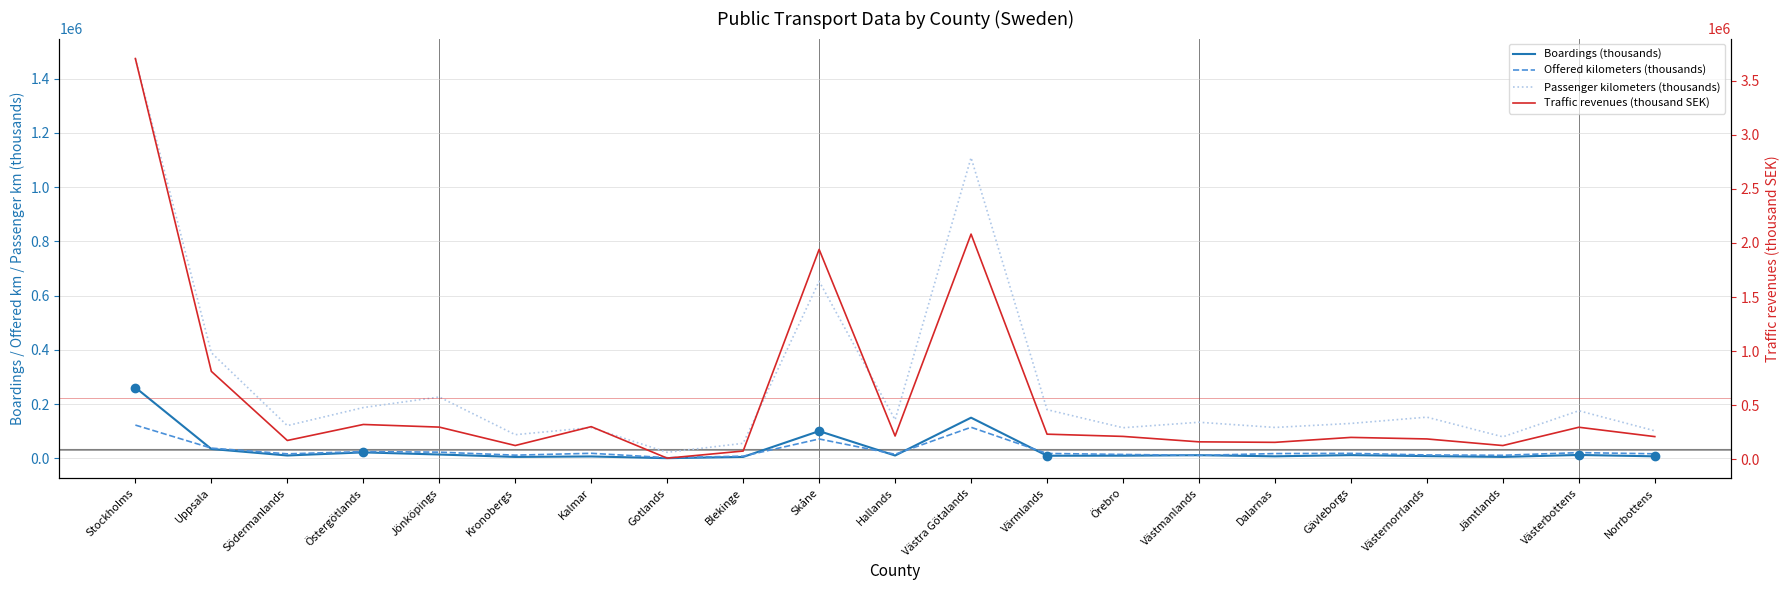

What is the smallest value displayed?

896